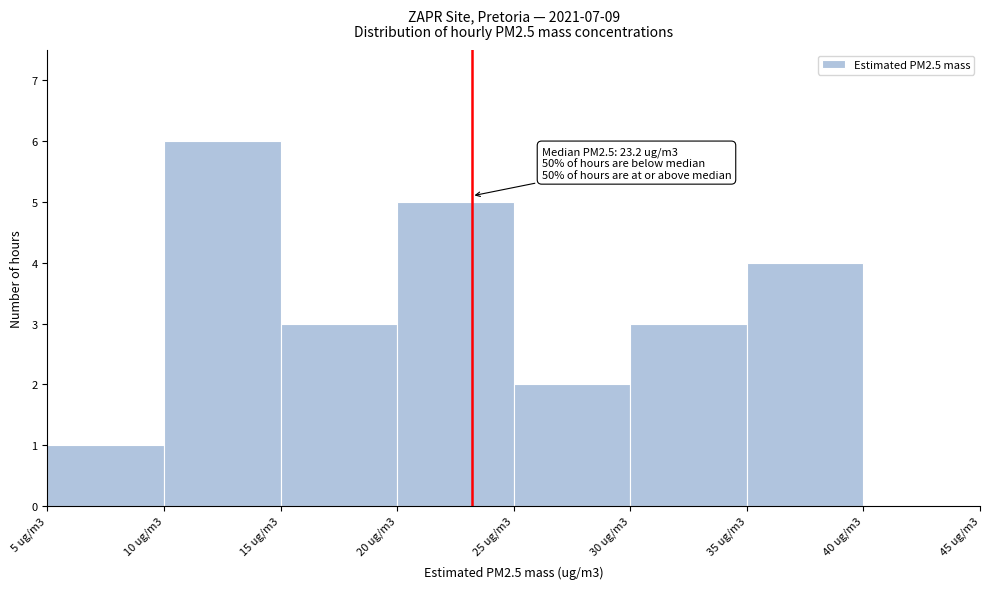

Reading left to right, transcribe all the data shown in this chart.

5 ug/m3=1	10 ug/m3=6	15 ug/m3=3	20 ug/m3=5	25 ug/m3=2	30 ug/m3=3	35 ug/m3=4	40 ug/m3=0